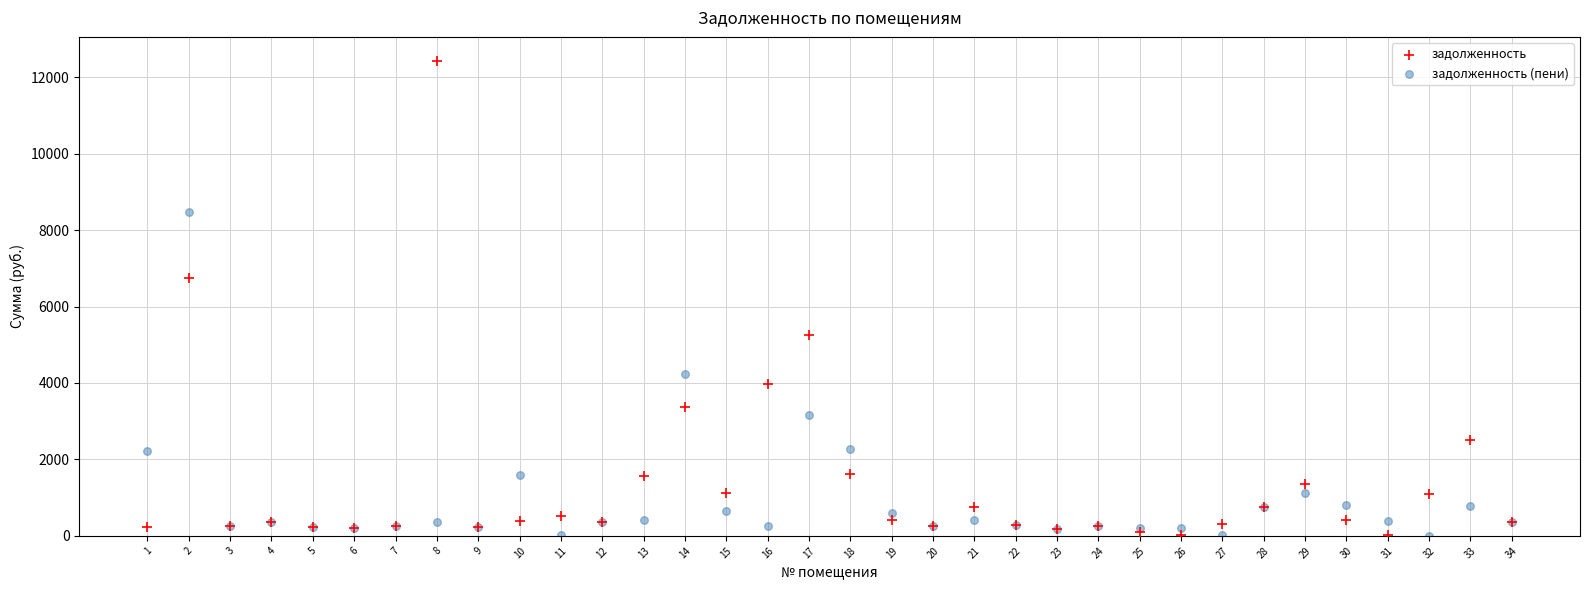

Which series has the widest spread of Y values?

задолженность